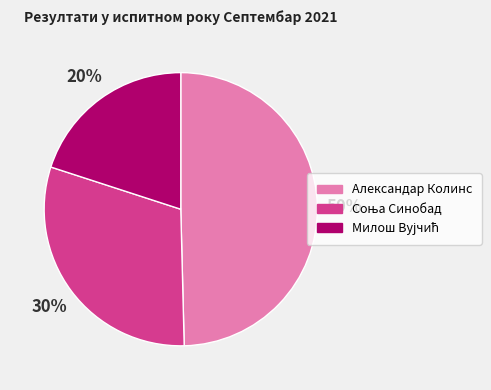

To the nearest percent, what is the difference between the largest and smallest slice percentages?

30%